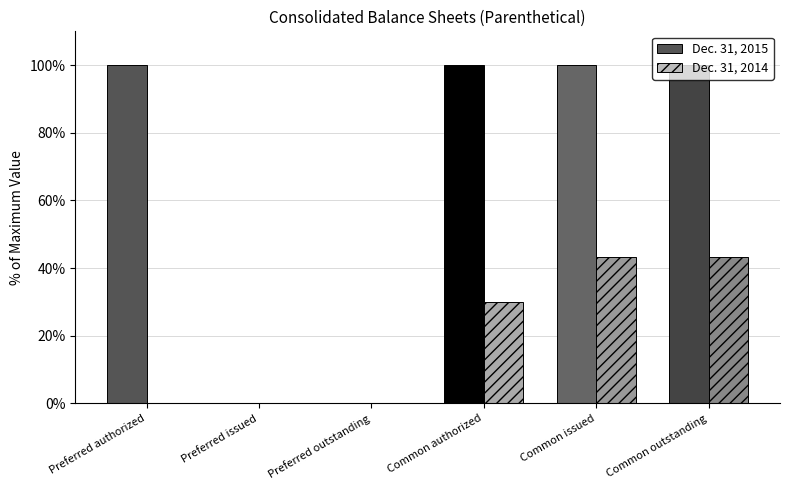

What are all the series names shown in the legend?

Dec. 31, 2015, Dec. 31, 2014